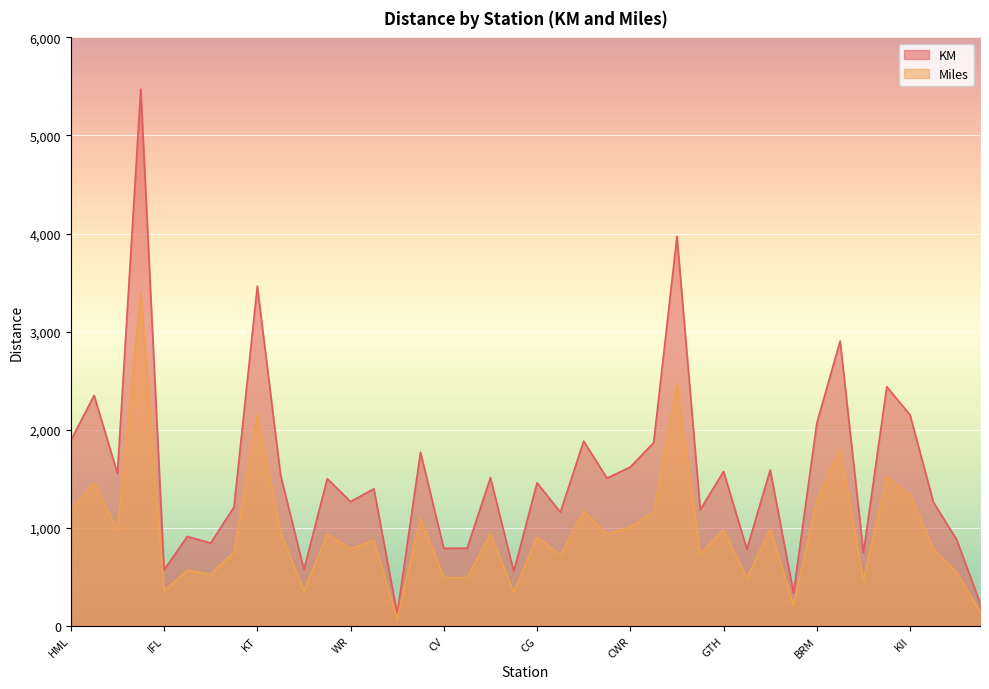

Which category has the lowest value across all series?

CCY